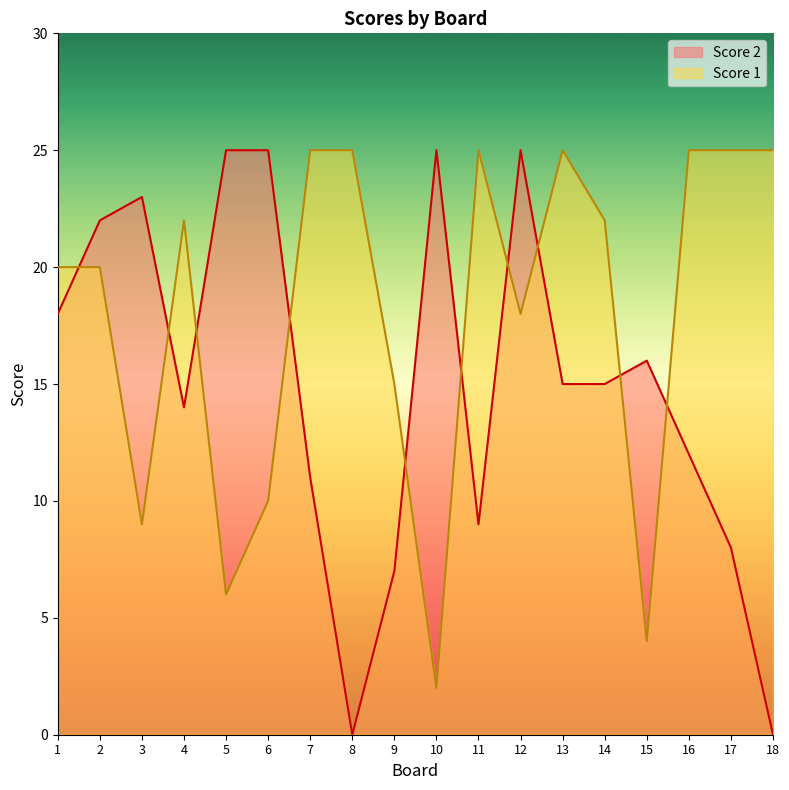

Which has a higher value, 18 or 13?

13